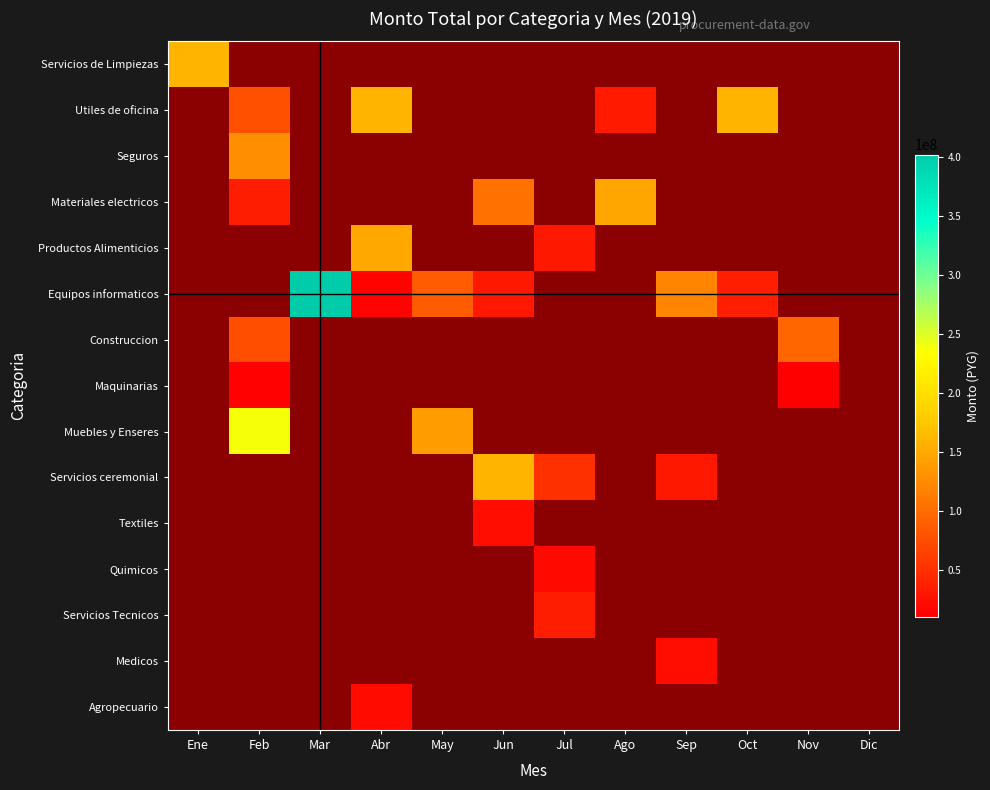

At how many categories does at least one series exceed 90541306?

10